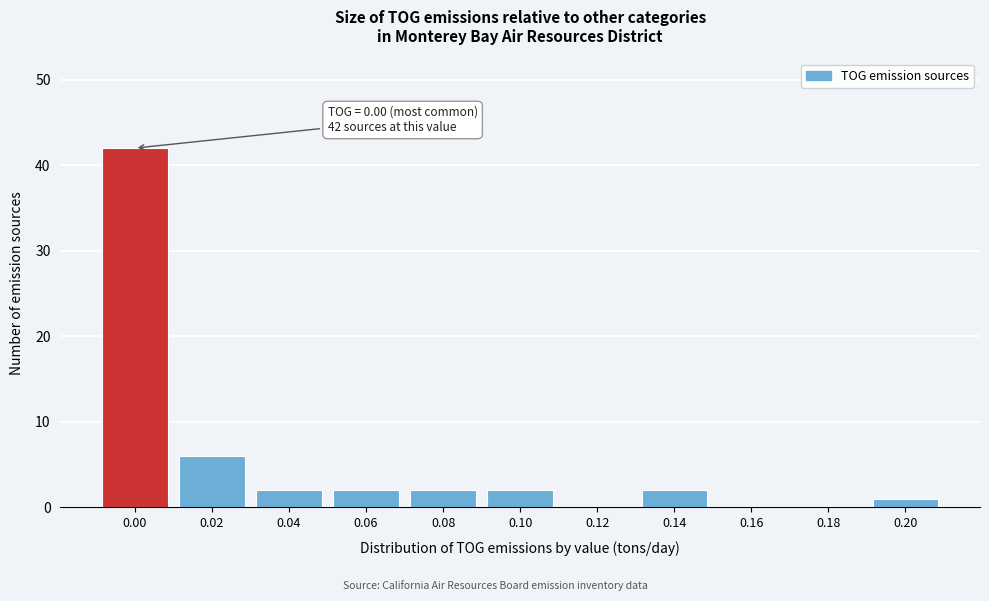

Reading left to right, transcribe all the data shown in this chart.

0.00=42	0.02=6	0.04=2	0.06=2	0.08=2	0.10=2	0.12=0	0.14=2	0.16=0	0.18=0	0.20=1